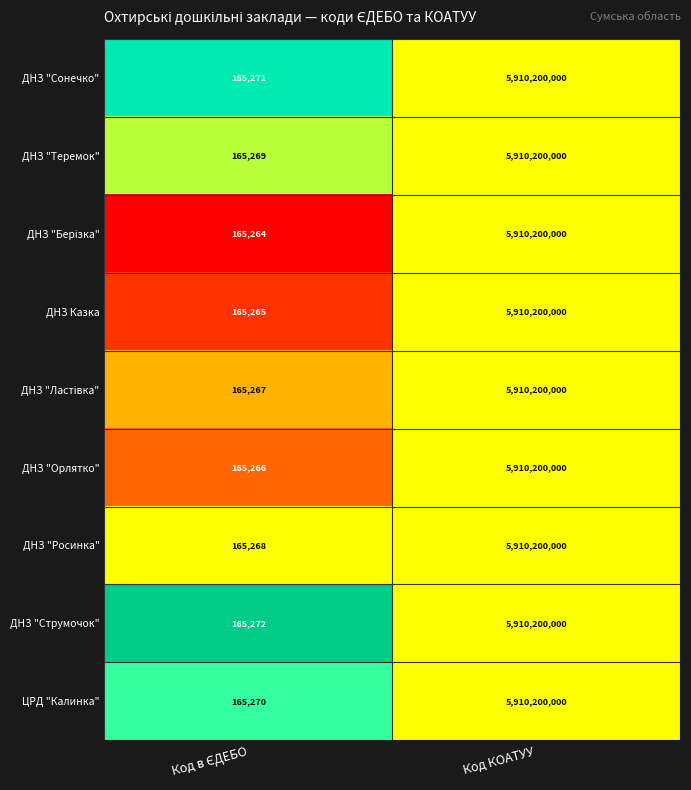

What is the difference between the maximum and minimum values in the ДНЗ "Теремок" series?

5910034731